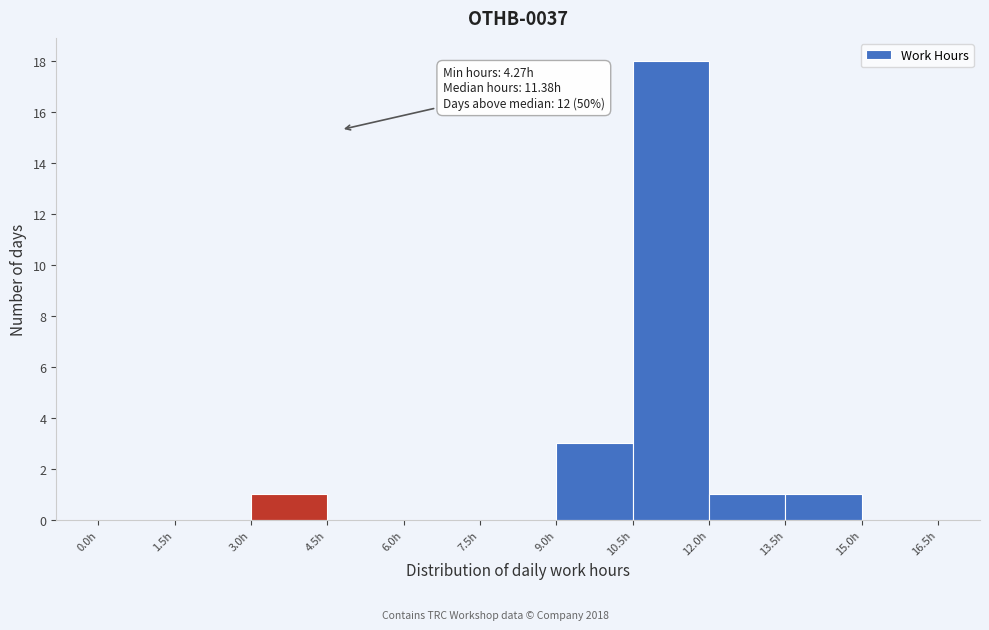

Which range on the x-axis has the tallest bar?

10.5 to 12.0